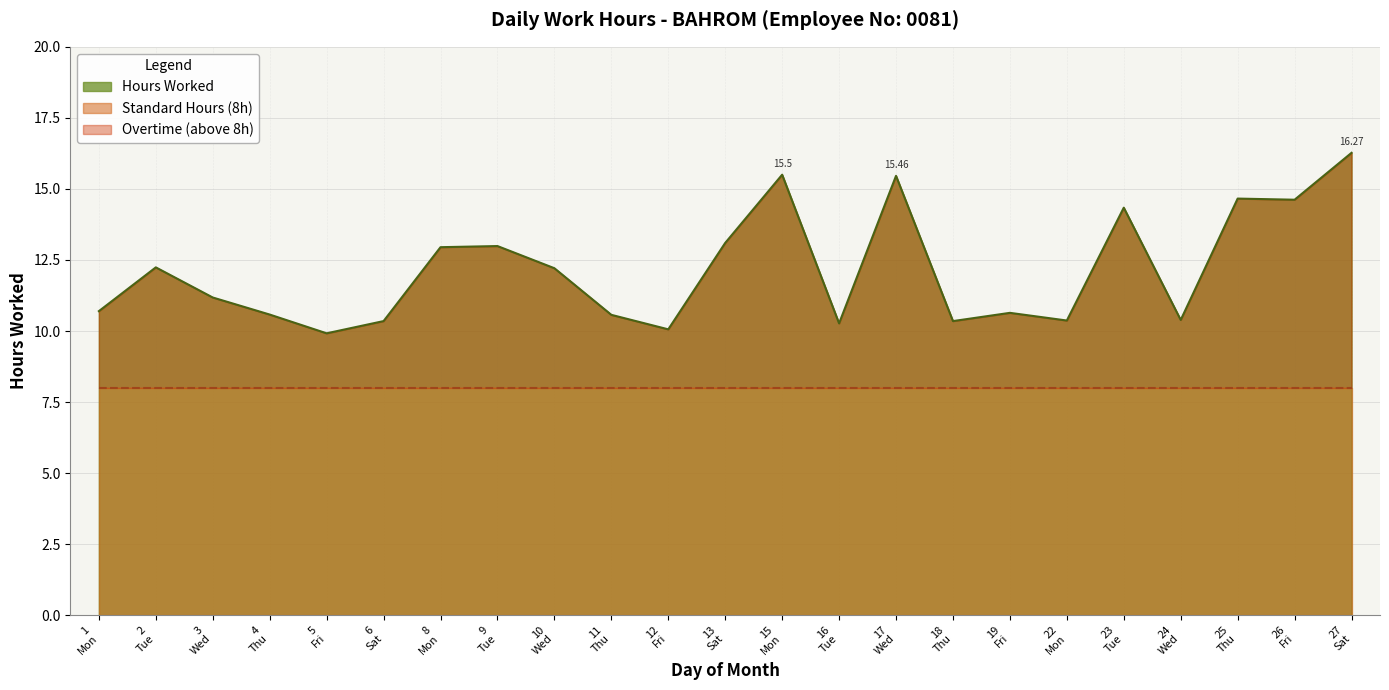

Rank the categories by value from highest to lowest.

27 Sat, 15 Mon, 17 Wed, 25 Thu, 26 Fri, 23 Tue, 13 Sat, 9 Tue, 8 Mon, 2 Tue, 10 Wed, 3 Wed, 1 Mon, 19 Fri, 4 Thu, 11 Thu, 24 Wed, 22 Mon, 6 Sat, 18 Thu, 16 Tue, 12 Fri, 5 Fri